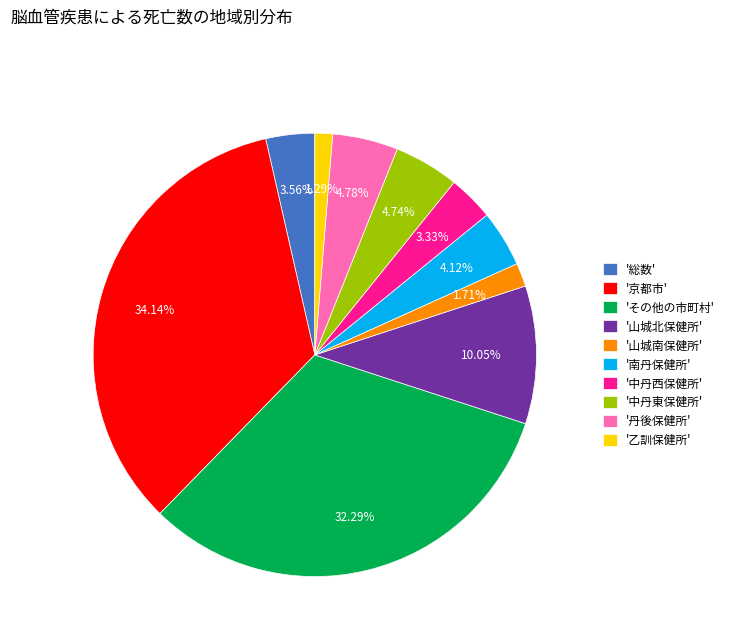

Count the number of slices in the pie.

10